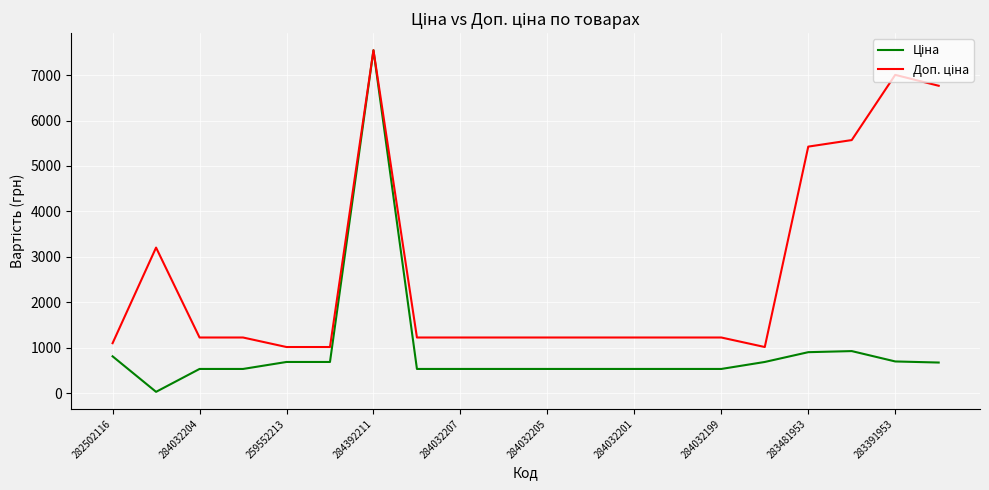

What is the greatest value displayed?

7545.9